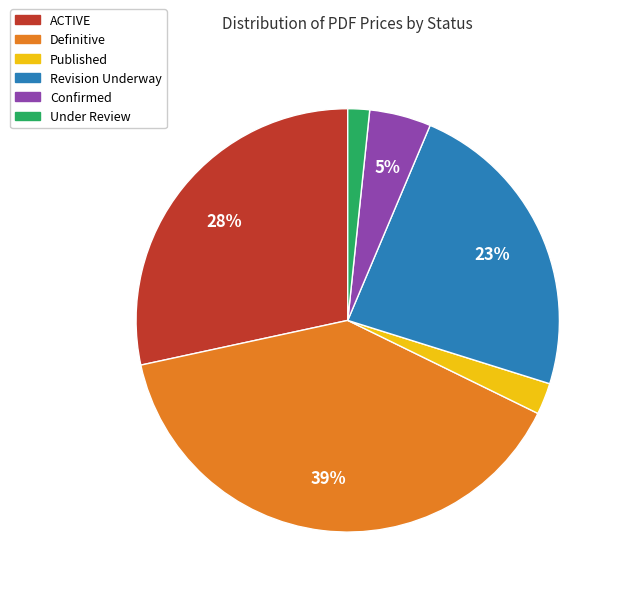

To the nearest percent, what is the combined percentage of Definitive and Under Review?

41%